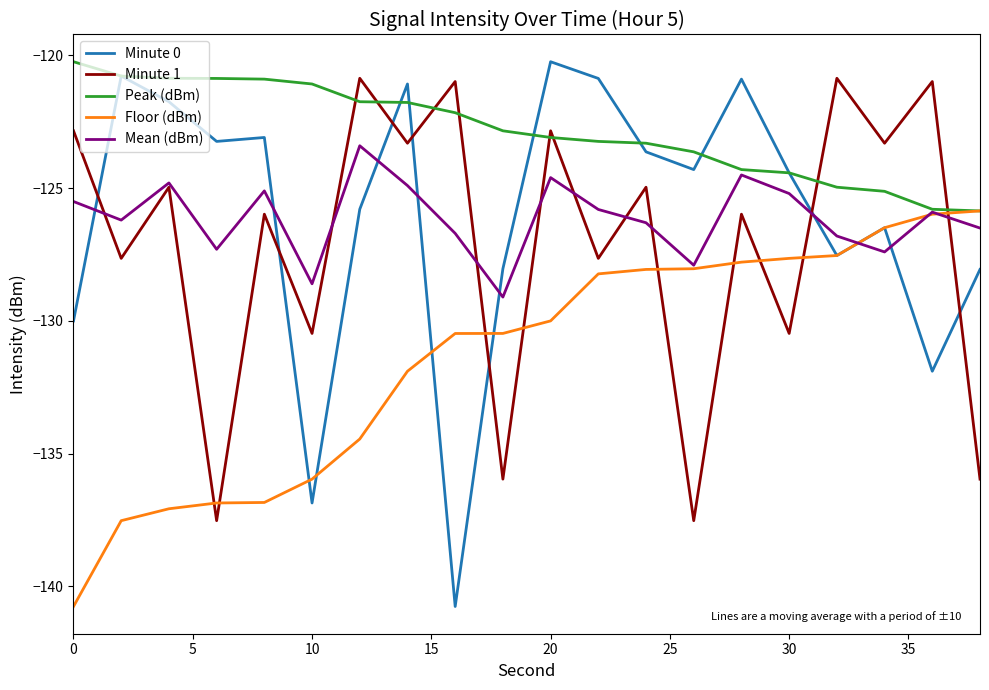

What is the smallest value displayed?

-140.8